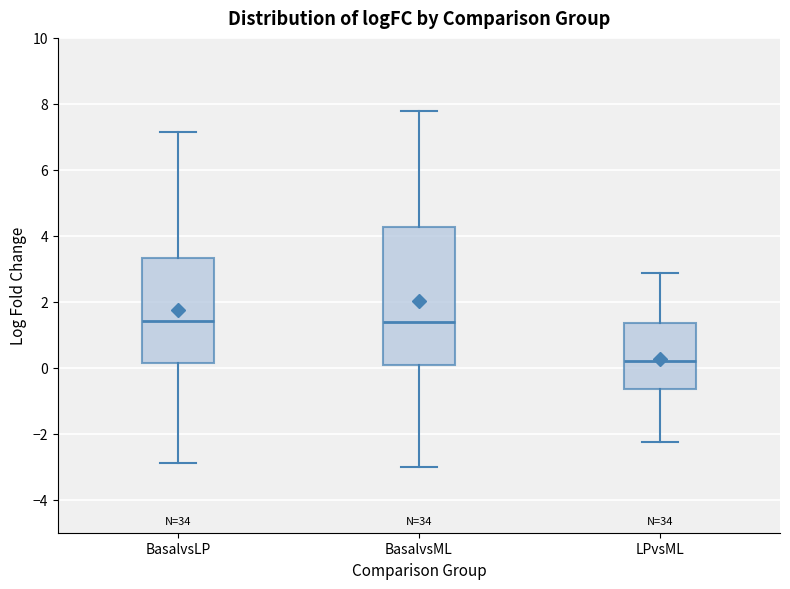

Reading left to right, transcribe this box plot: for each box, give where its median line is, the range the box spans, and where its two whiskers end, as read against the y-axis. The values are not printed on the chart, so give them approximately, as read against the axis.

BasalvsLP: median 1.4, box 0.2 to 3.4, whiskers -2.8 to 7.2
BasalvsML: median 1.4, box 0.0 to 4.2, whiskers -3.0 to 7.8
LPvsML: median 0.2, box -0.6 to 1.4, whiskers -2.2 to 2.8